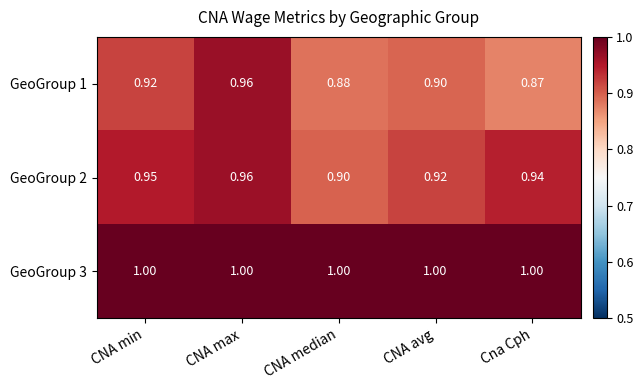

Which category has the lowest value across all series?

Cna Cph